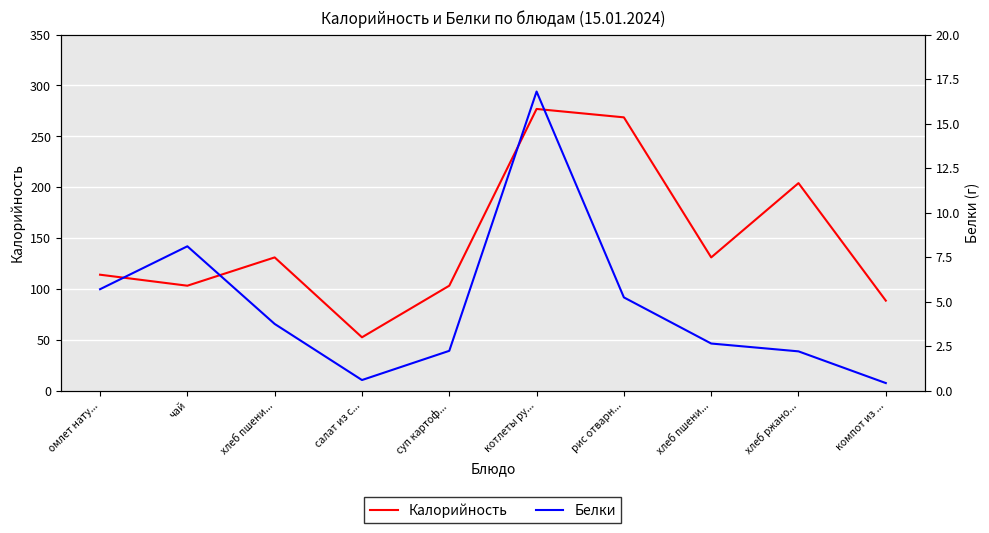

What is the difference between the second highest and second lowest values in the Белки series?

7.5